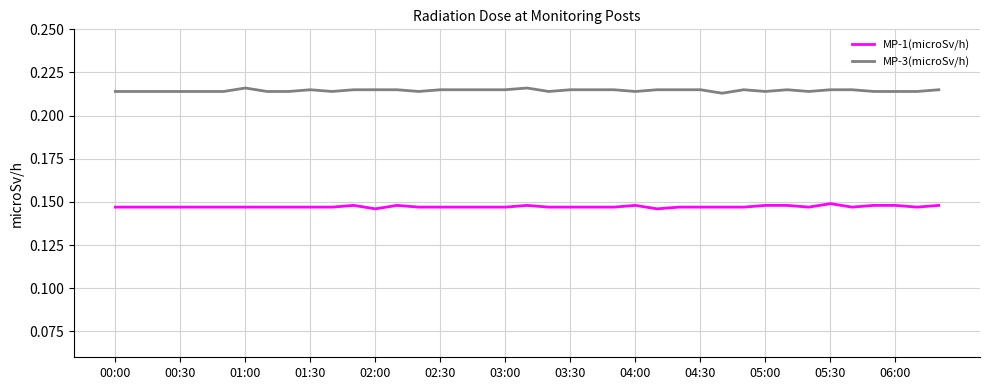

Which series has the largest total across all categories?

MP-3(microSv/h)